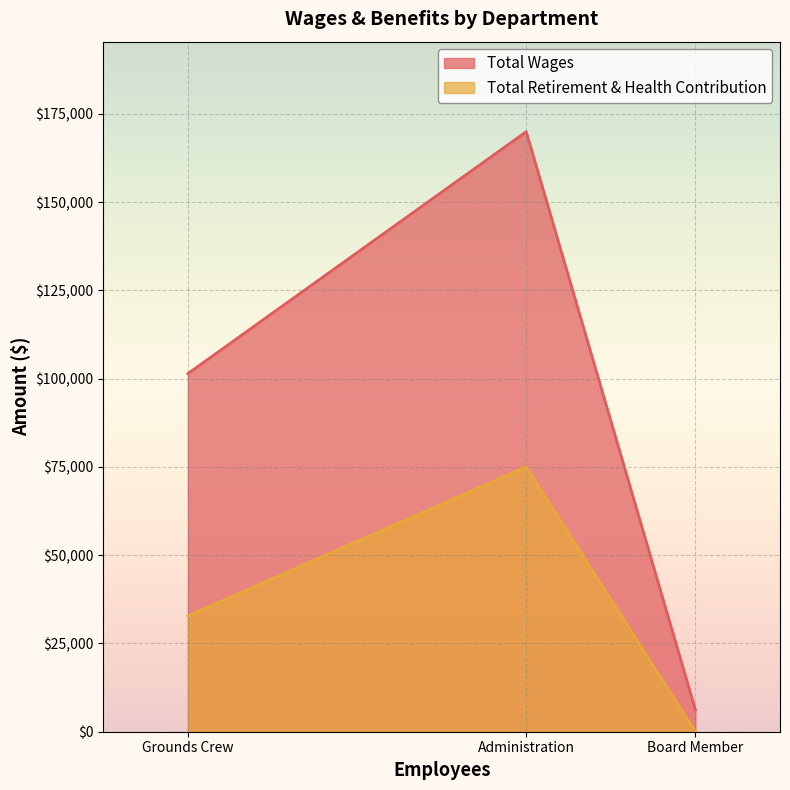

At which label is Total Retirement & Health Contribution closest to 37507?

Grounds Crew